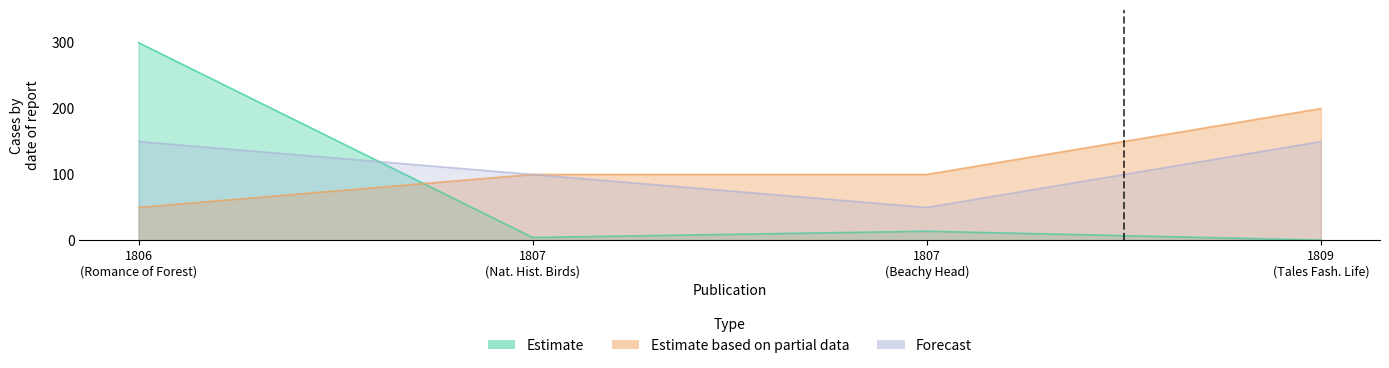

In Estimate, how many points are lower than both neighbors (excluding endpoints)?

1